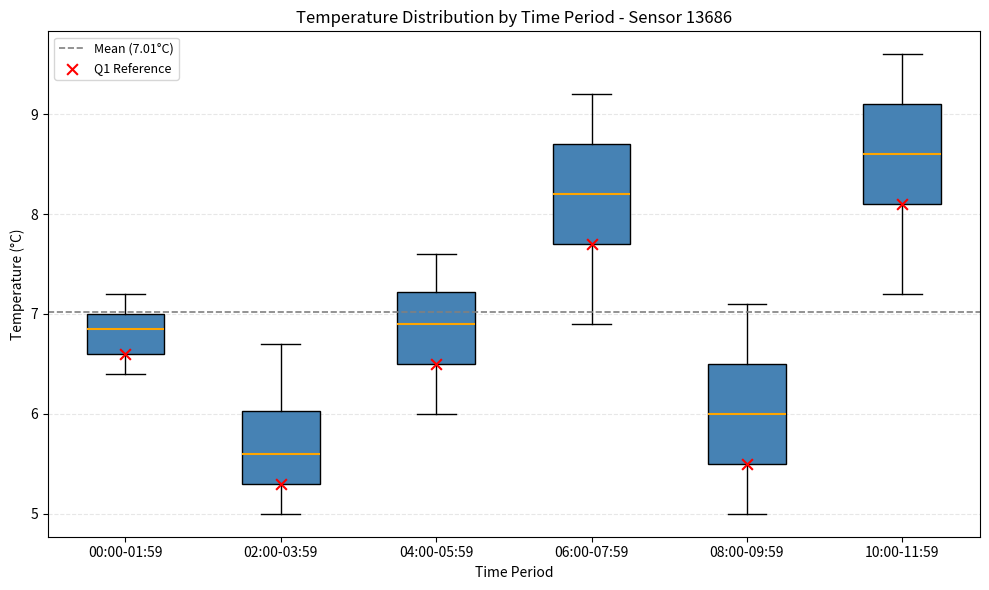

Which box has the highest median line?

10:00-11:59